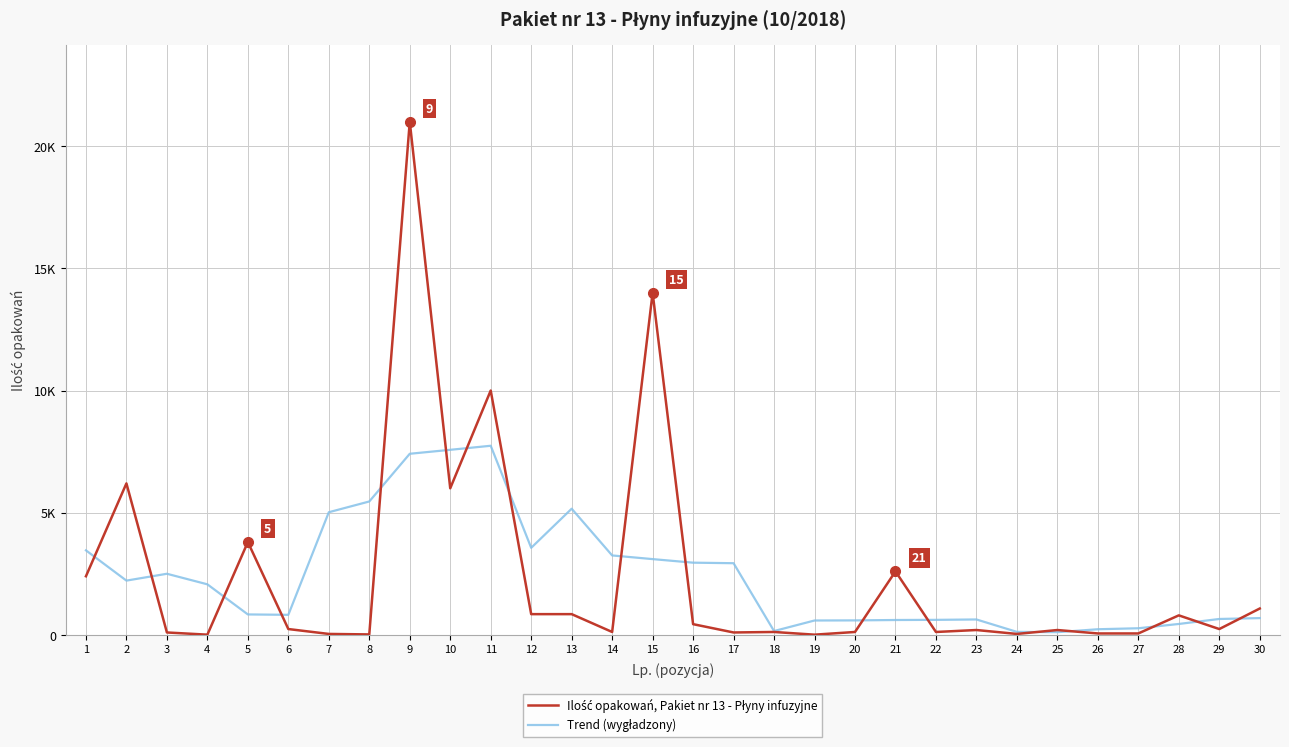

Where is the first local maximum for Ilość opakowań, Pakiet nr 13 - Płyny infuzyjne?

2